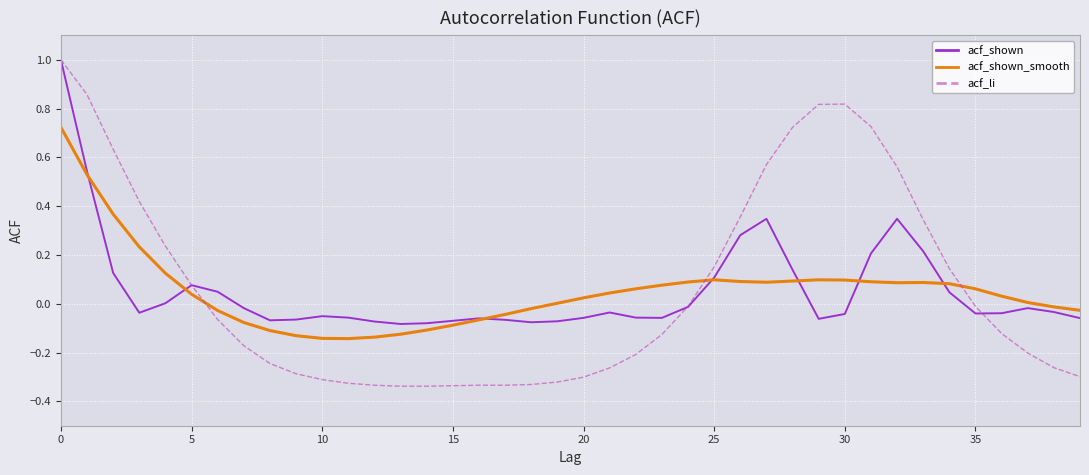

What is the difference between the second highest and minimum values in the acf_li series?

1.2